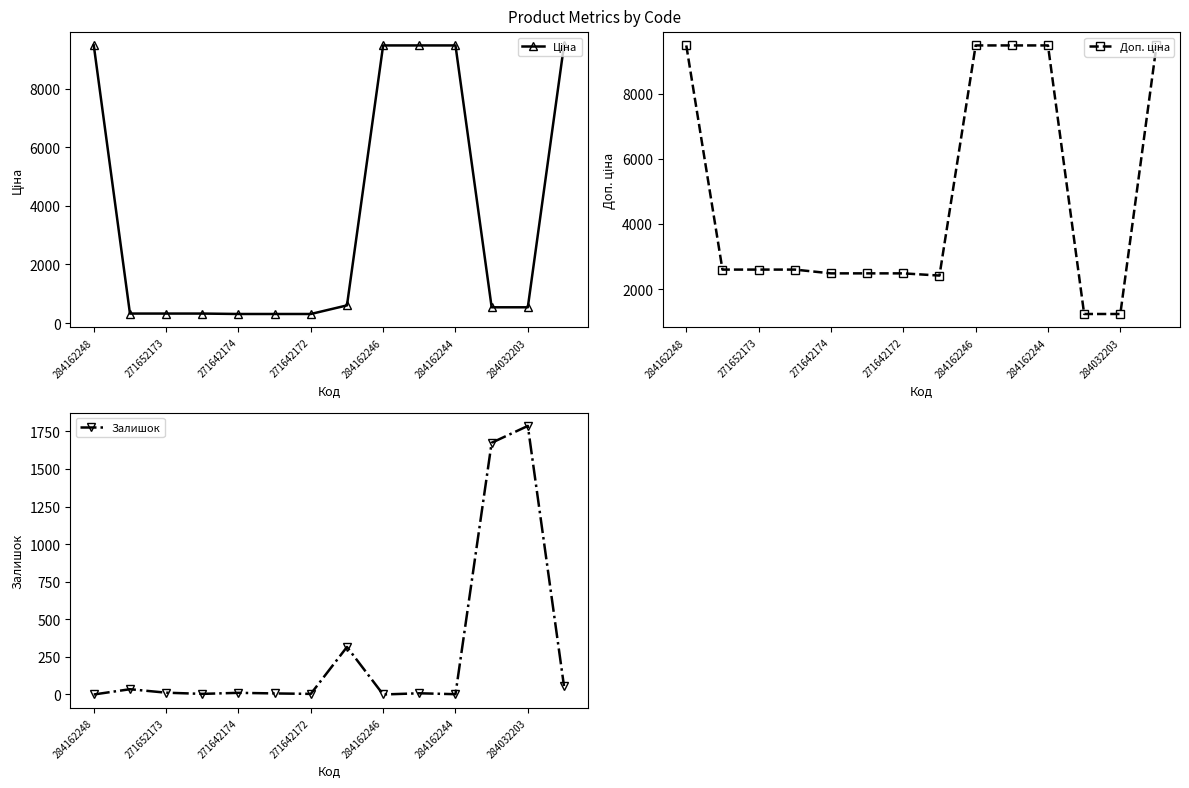

What is the maximum value shown in the chart?

9480.1